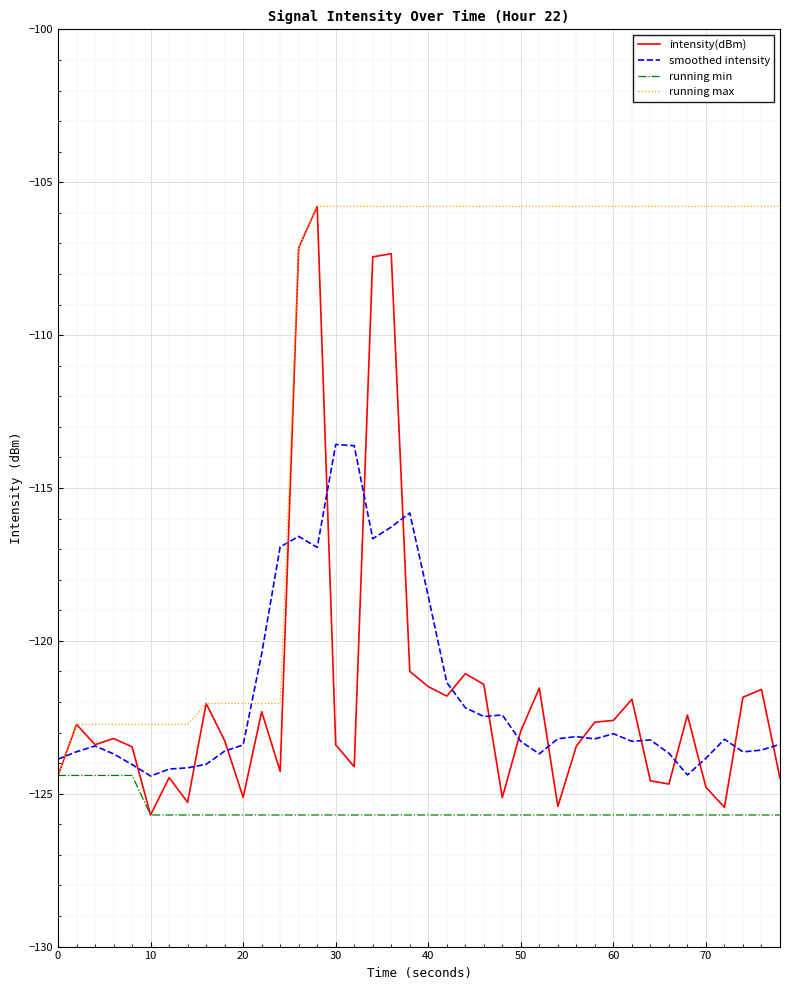

Which series has the largest total across all categories?

running max